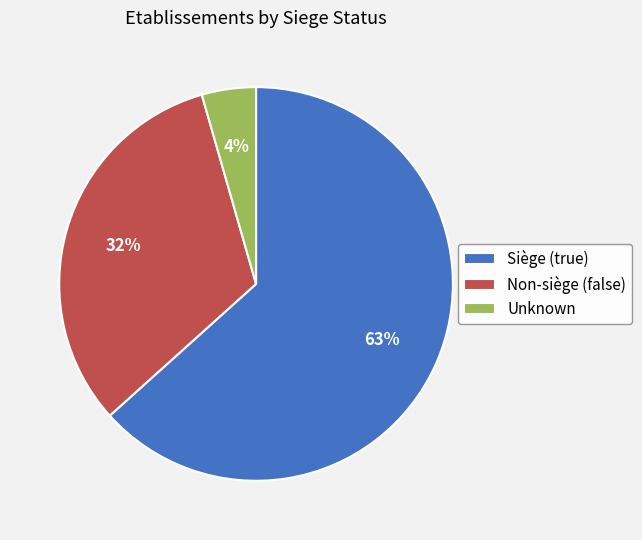

Count the number of slices in the pie.

3